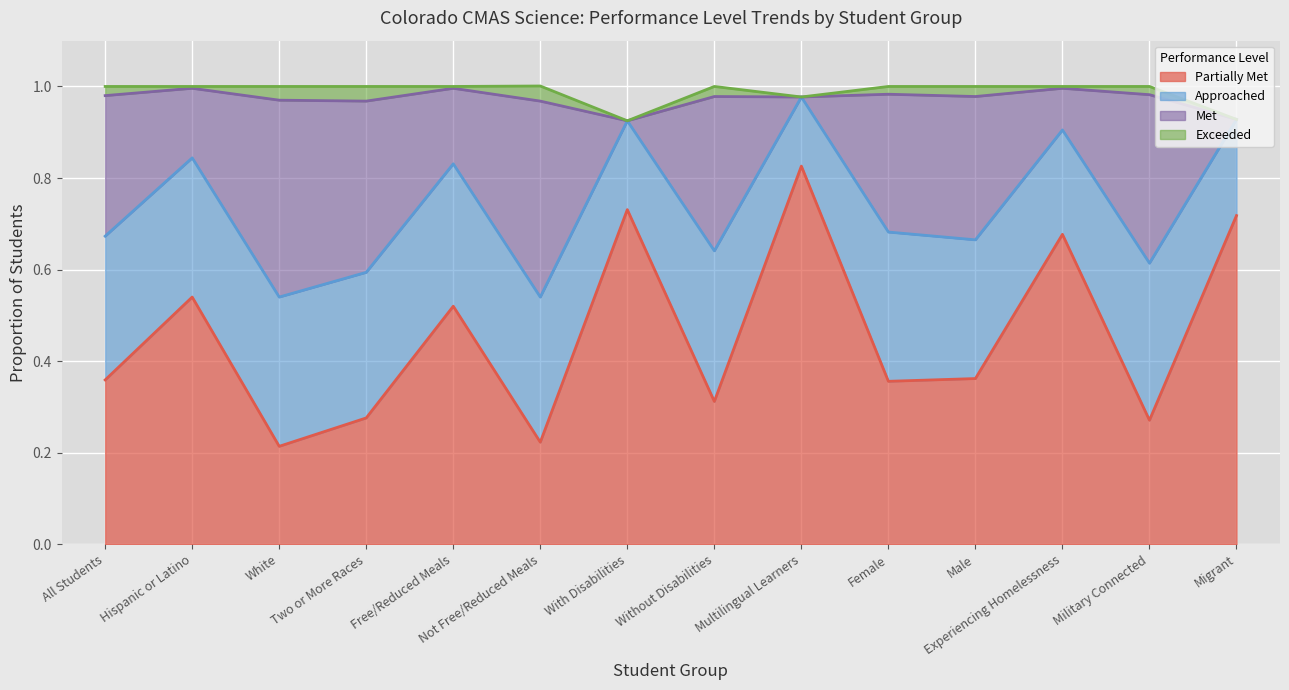

At how many categories does at least one series exceed 0?

14